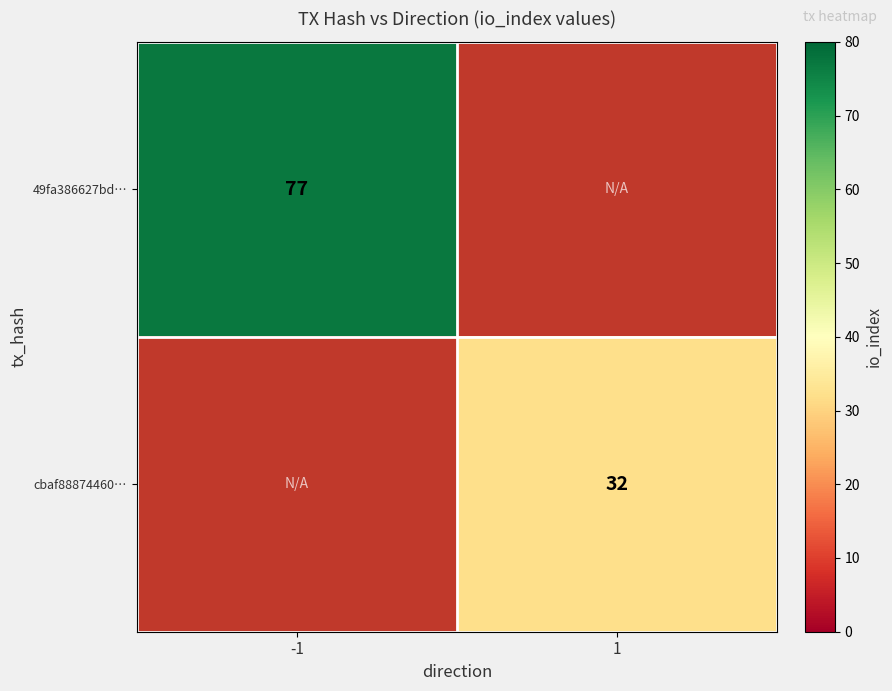

At how many categories does at least one series exceed 67?

1